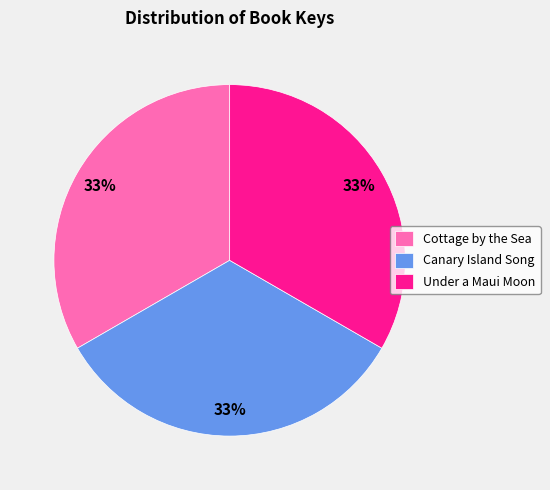

What is the ratio of the value at Canary Island Song to the value at Cottage by the Sea?

1.0